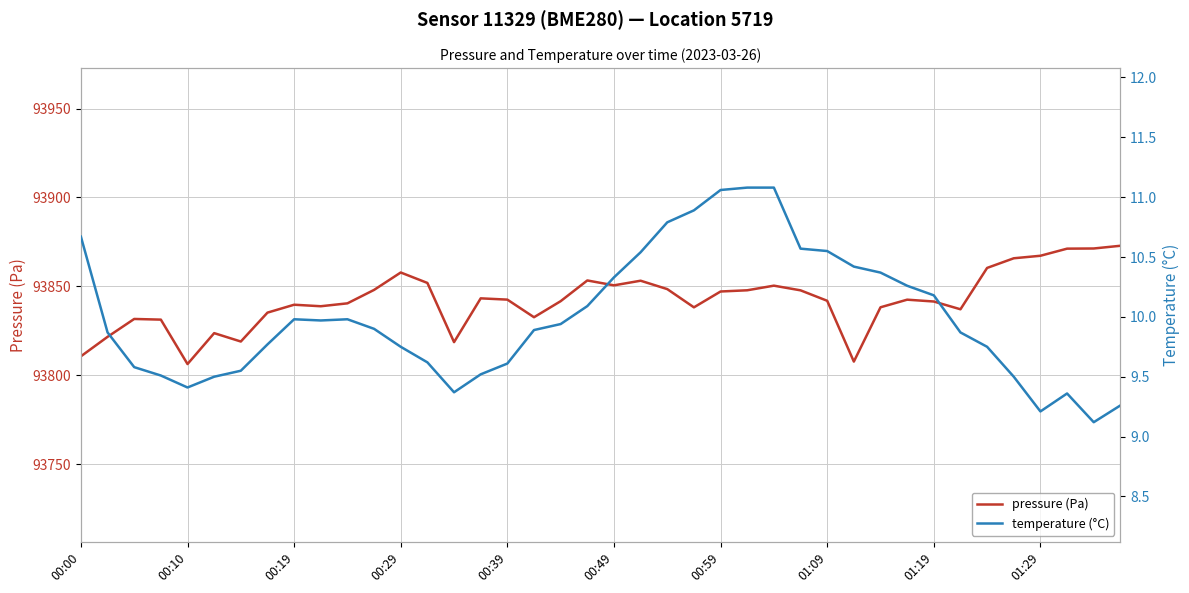

Count the number of categories in the chart.

40